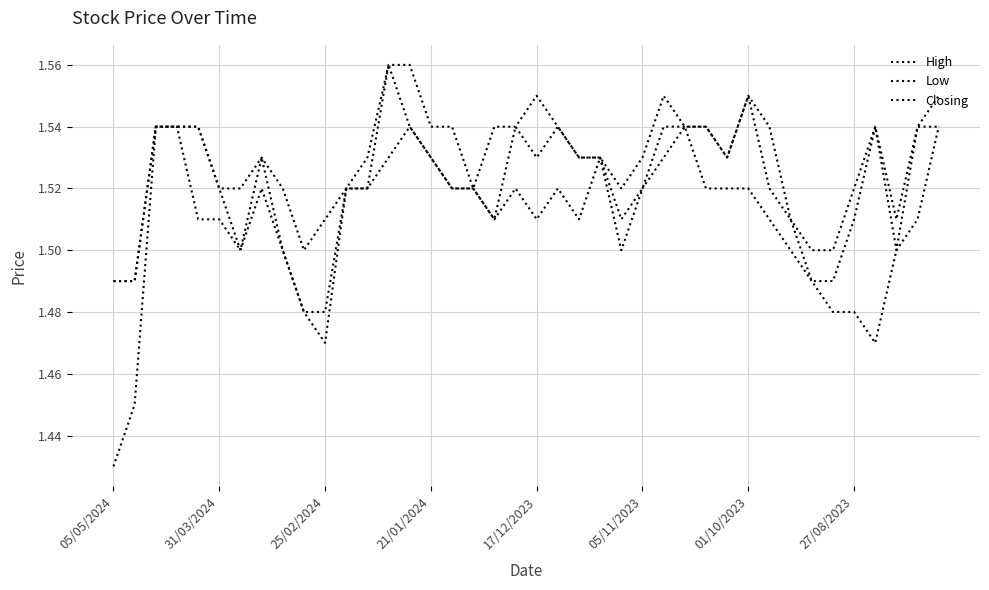

How many lines are shown in the chart?

3